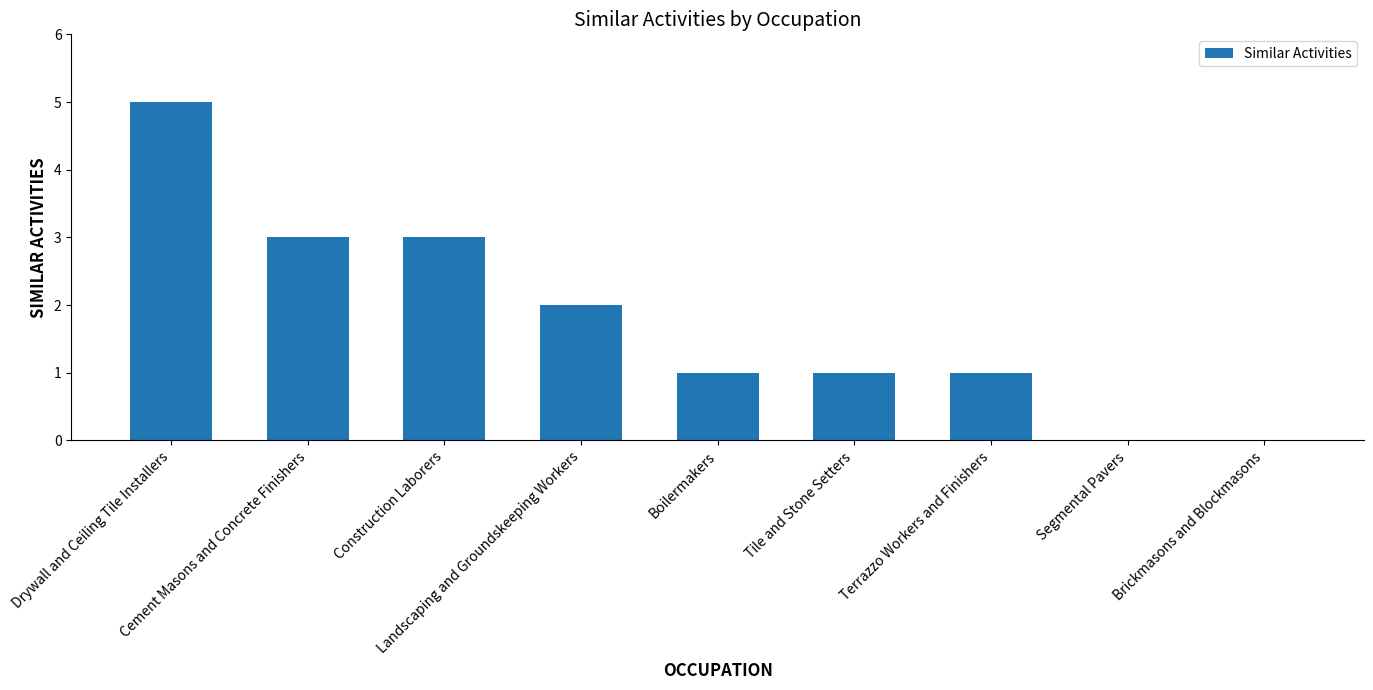

Count the number of data series in this chart.

1